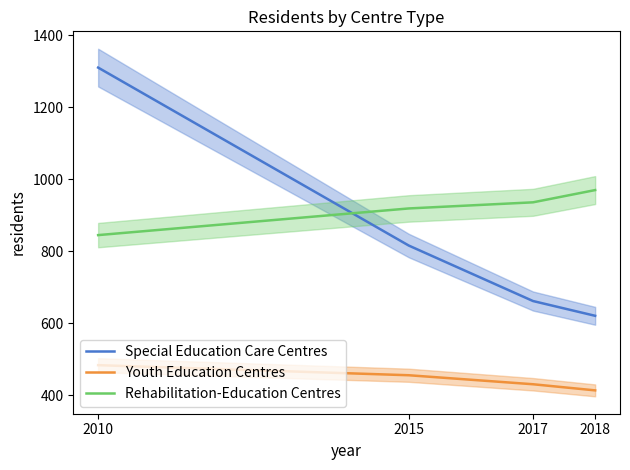

What is the sum of the Youth Education Centres values at 2010 and 2018?

898